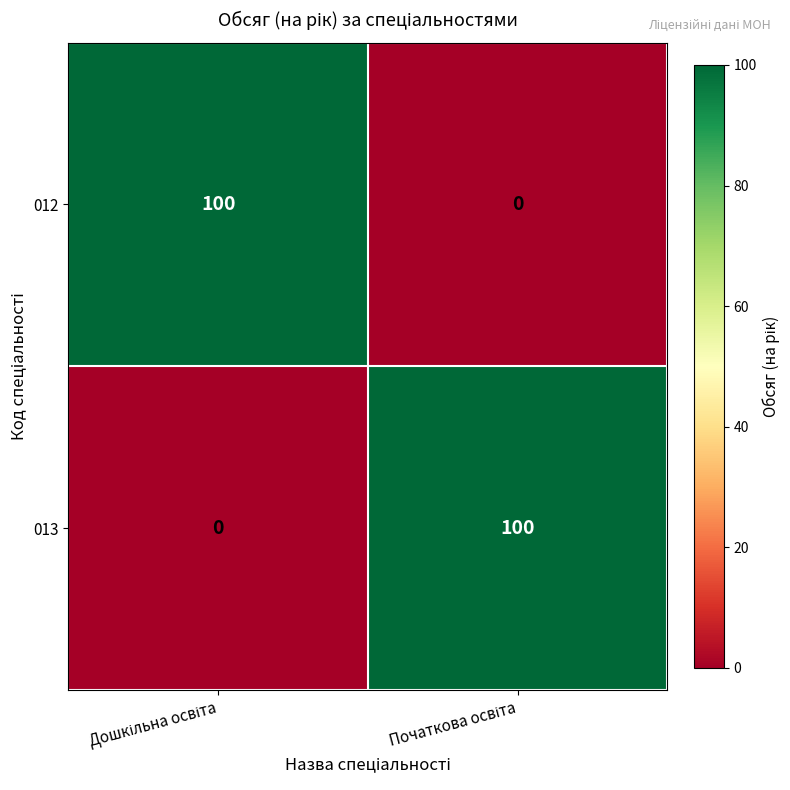

Reading left to right, transcribe all the data shown in this chart.

012: 100	0
013: 0	100